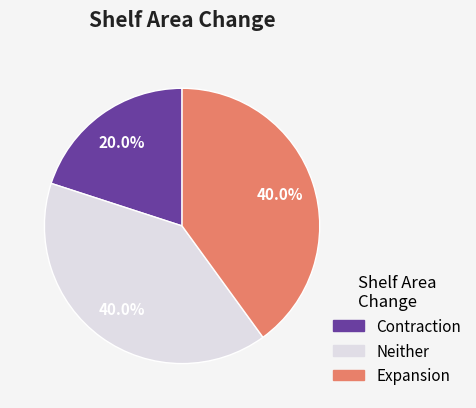

Approximately how many times larger is the value at Neither compared to Expansion?

1.0